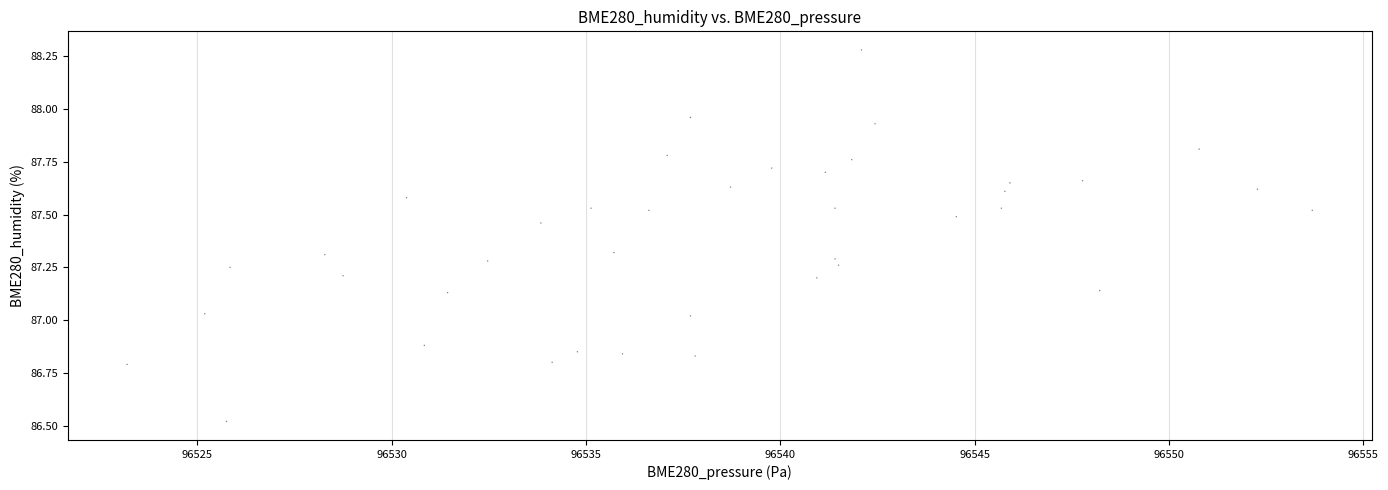

What is the range of X values (max minus min)?

30.5